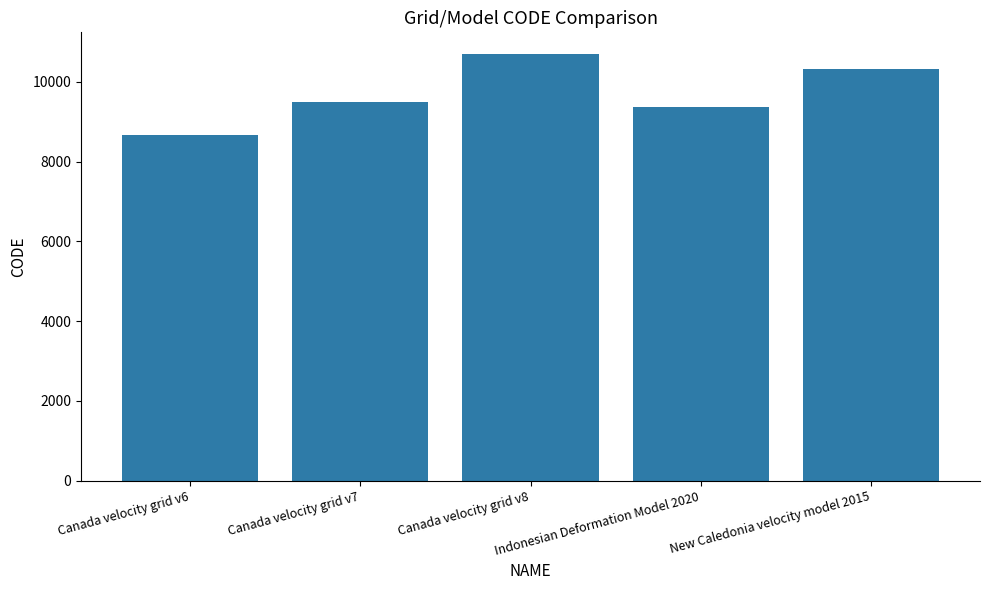

Reading left to right, extract all data points from this chart.

8676	9483	10707	9375	10323